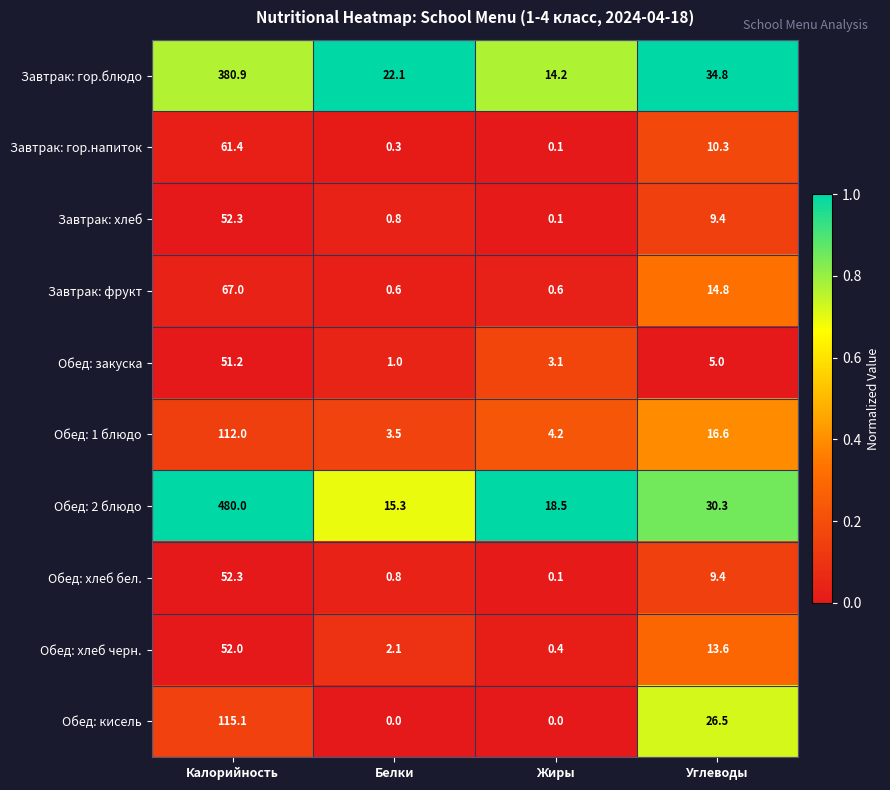

What is the maximum value shown in the chart?

480.0